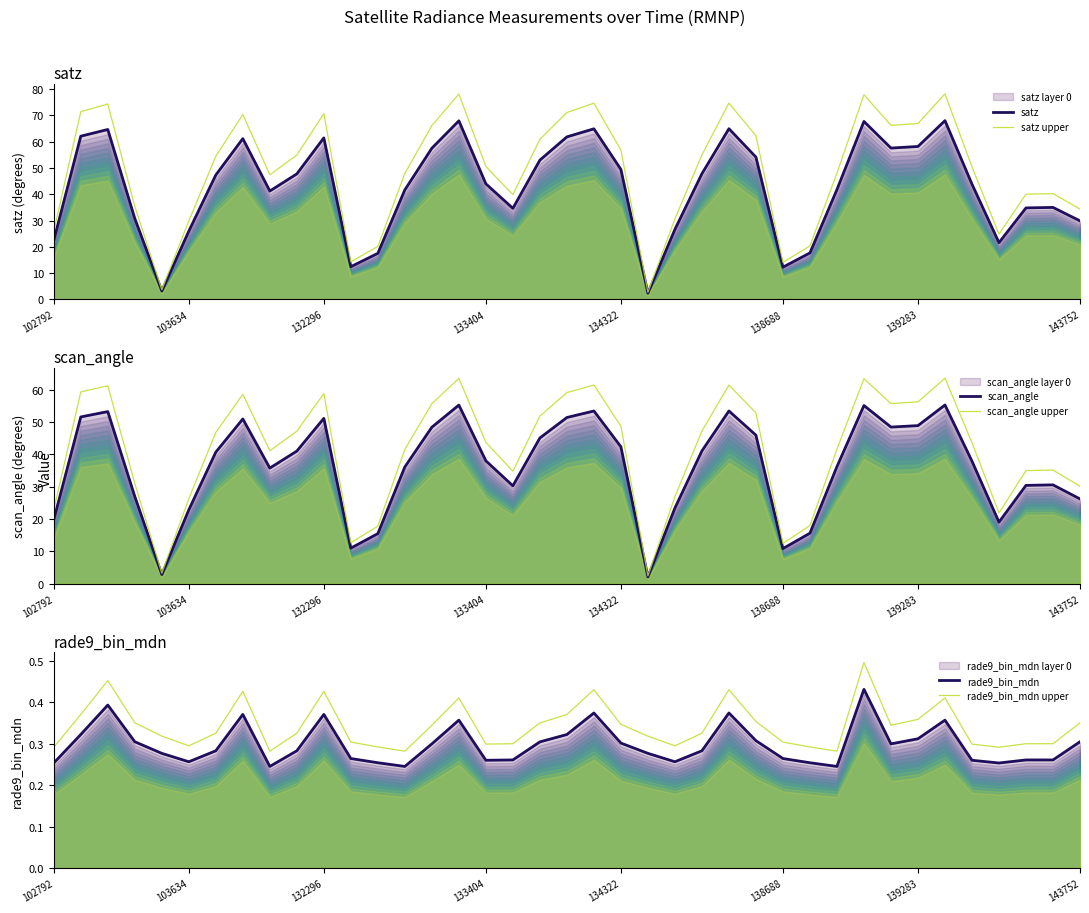

Reading right to left, extract all data points from this chart.

satz: 29.9	35.0	34.8	21.6	43.9	68.0	58.2	57.6	67.7	41.8	17.7	12.3	54.1	65.0	47.8	26.6	2.4	49.5	64.9	61.9	53.0	34.7	44.0	68.0	57.5	41.7	17.6	12.5	61.5	47.8	41.2	61.2	47.4	26.0	3.2	30.8	64.7	62.1	22.5
satz upper: 34.4	40.3	40.1	24.9	50.5	78.2	66.9	66.2	77.9	48.1	20.4	14.1	62.3	74.7	55.0	30.6	2.7	56.9	74.7	71.1	61.0	39.9	50.6	78.2	66.2	48.0	20.2	14.3	70.7	54.9	47.4	70.4	54.5	29.9	3.7	35.4	74.4	71.4	25.9
scan_angle: 26.2	30.6	30.4	19.0	37.9	55.2	48.9	48.4	55.1	36.2	15.6	10.9	45.9	53.4	41.0	23.4	2.1	42.3	53.4	51.4	45.0	30.2	38.0	55.2	48.4	36.1	15.5	11.0	51.1	41.0	35.7	50.9	40.7	22.8	2.9	27.0	53.2	51.5	19.8
scan_angle upper: 30.1	35.1	34.9	21.9	43.6	63.5	56.2	55.7	63.3	41.6	18.0	12.5	52.8	61.4	47.2	26.9	2.4	48.7	61.4	59.1	51.8	34.8	43.7	63.5	55.6	41.5	17.8	12.7	58.8	47.1	41.1	58.5	46.8	26.3	3.3	31.0	61.2	59.3	22.8
rade9_bin_mdn: 0.3	0.3	0.3	0.3	0.3	0.4	0.3	0.3	0.4	0.2	0.3	0.3	0.3	0.4	0.3	0.3	0.3	0.3	0.4	0.3	0.3	0.3	0.3	0.4	0.3	0.2	0.3	0.3	0.4	0.3	0.2	0.4	0.3	0.3	0.3	0.3	0.4	0.3	0.3
rade9_bin_mdn upper: 0.4	0.3	0.3	0.3	0.3	0.4	0.4	0.3	0.5	0.3	0.3	0.3	0.4	0.4	0.3	0.3	0.3	0.3	0.4	0.4	0.4	0.3	0.3	0.4	0.3	0.3	0.3	0.3	0.4	0.3	0.3	0.4	0.3	0.3	0.3	0.4	0.5	0.4	0.3